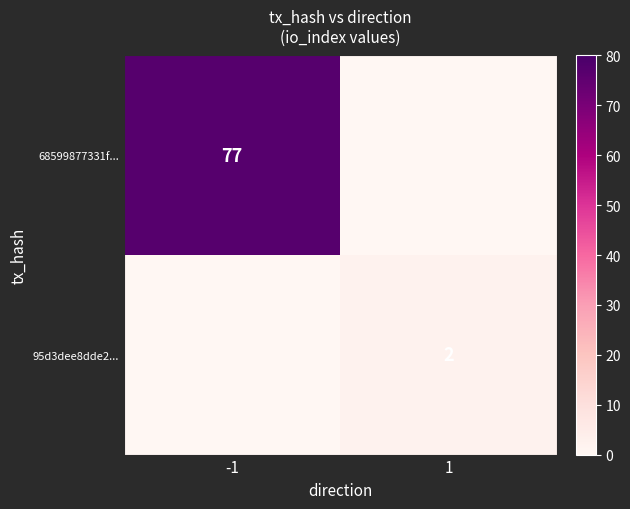

Is it true that 95d3dee8dde2... equals 1 at 1?

False